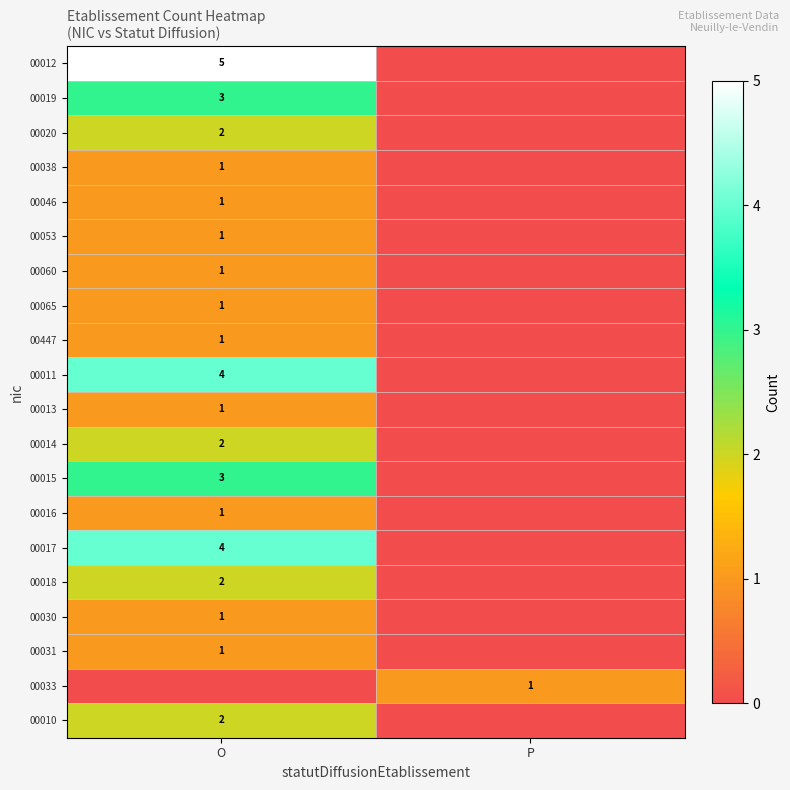

Is it true that 00011 equals 6 at O?

False